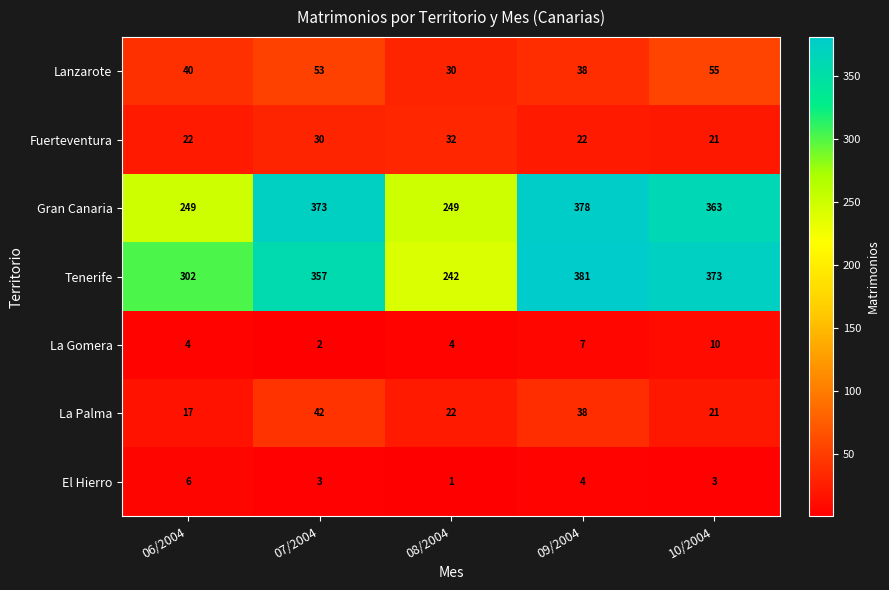

Rank the series by their maximum value, from lowest to highest.

El Hierro, La Gomera, Fuerteventura, La Palma, Lanzarote, Gran Canaria, Tenerife